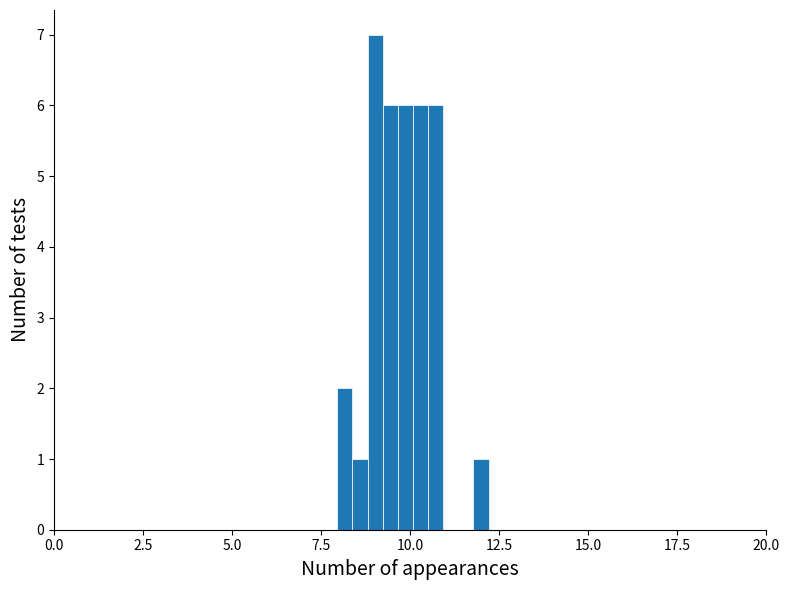

Around what value on the x-axis is the tallest bar? Give the approximate position of its centre, as read against the axis.

9.0